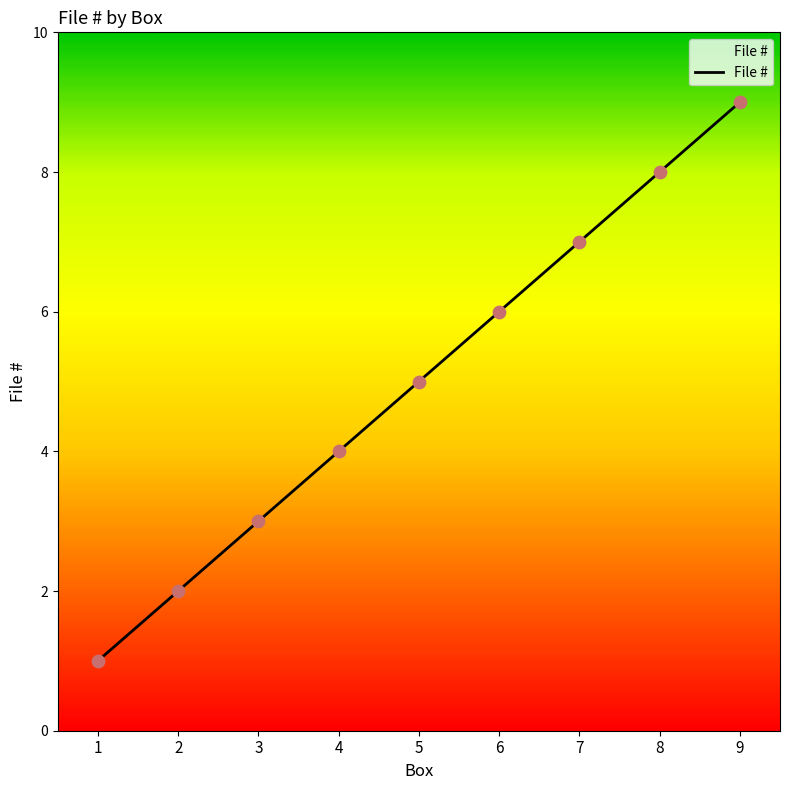

Which has a higher value, 7 or 4?

7